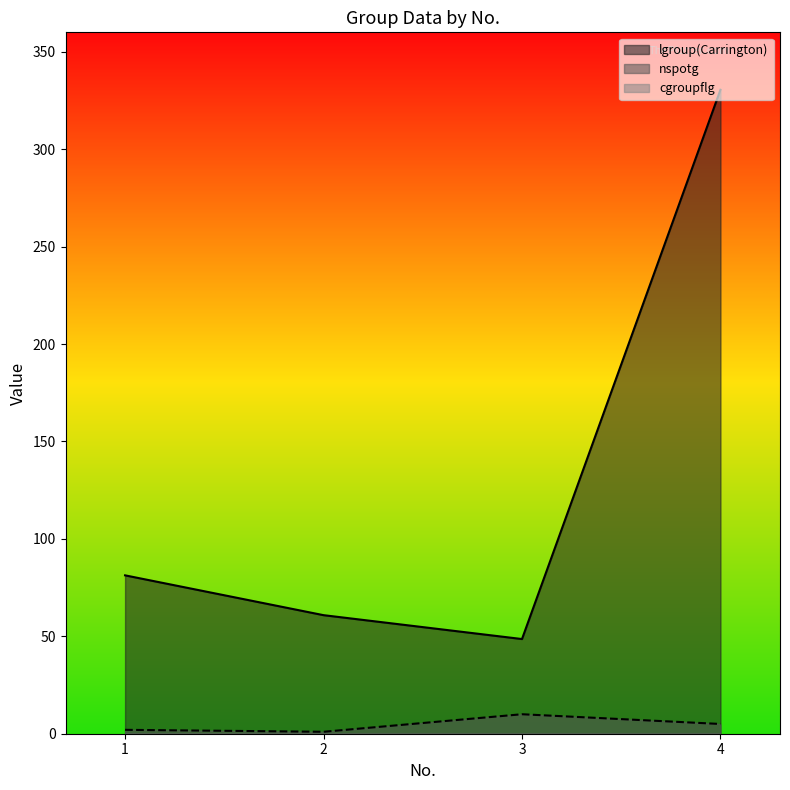

How many series are shown in this chart?

3